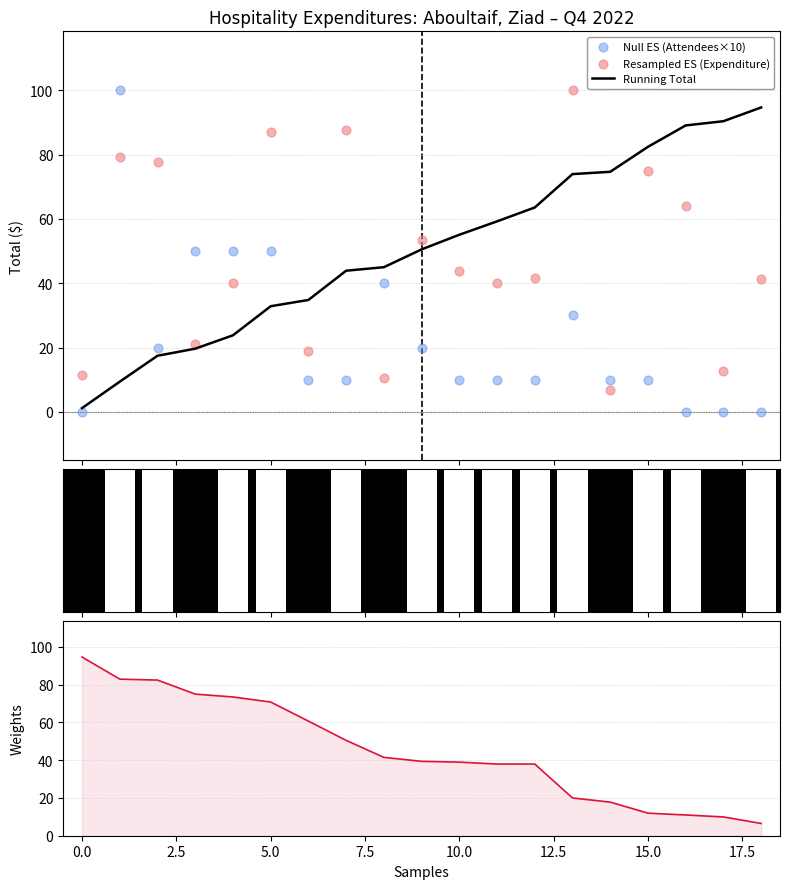

Which series has the largest Y range (max minus min)?

Null ES (Attendees×10)